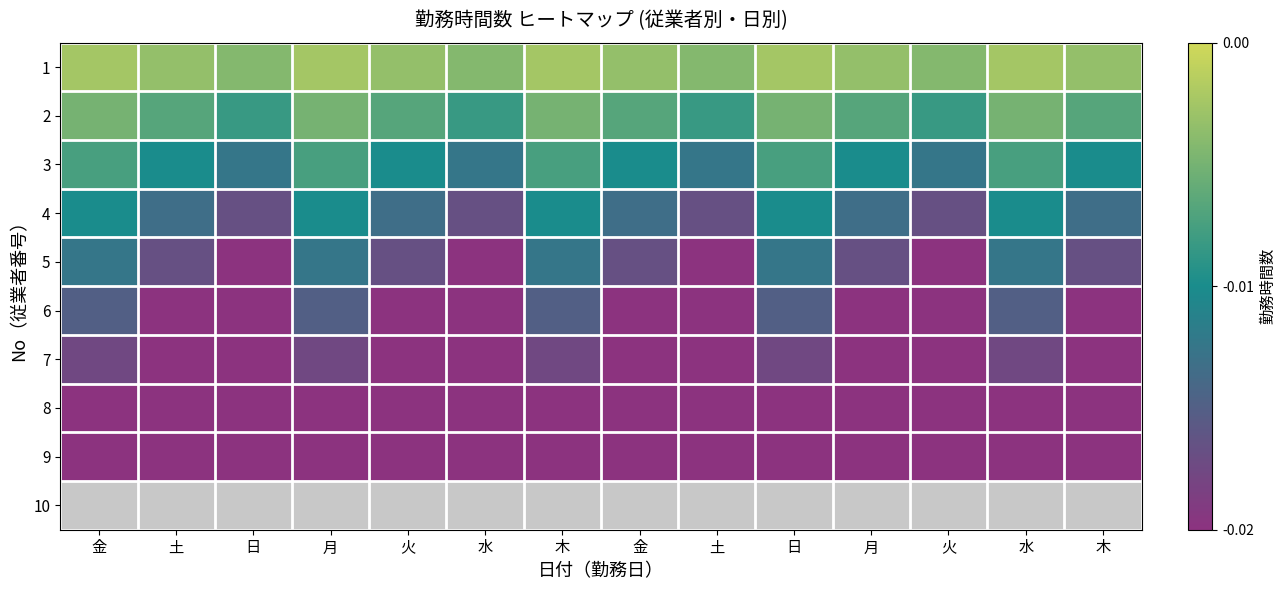

Is the value of row_7 at 土 greater than the value of row_1 at 金?

No